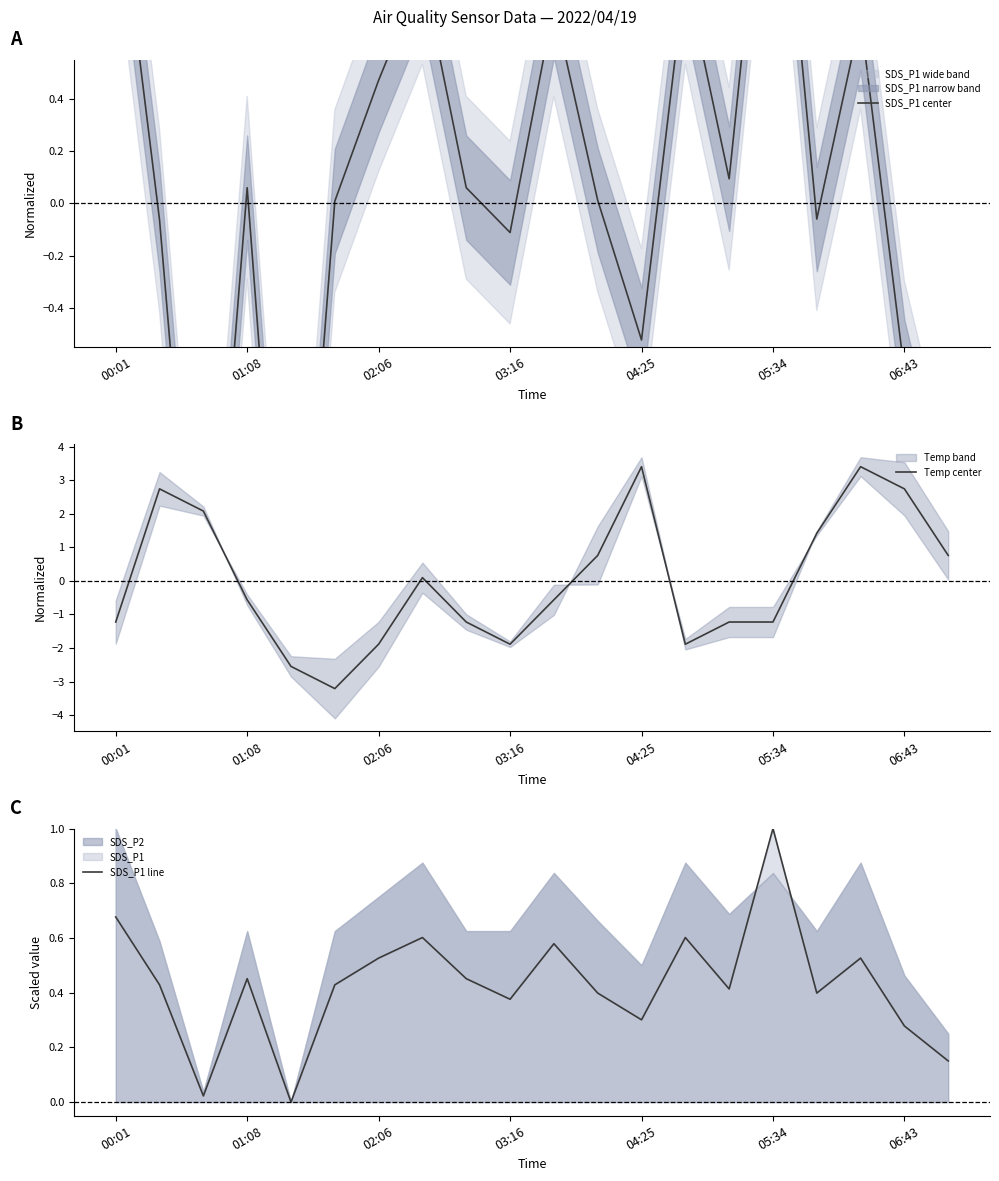

Does the chart have visible grid lines?

No